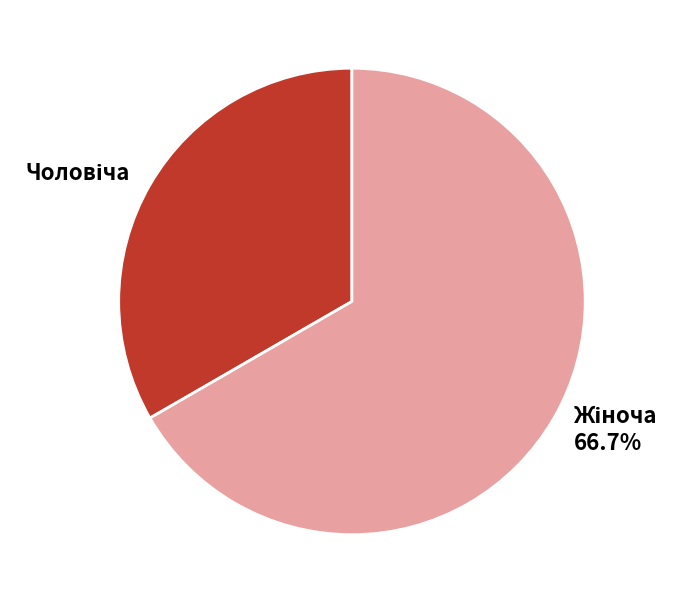

Combined, what portion of the pie is Жіноча and Чоловіча?

100.0%